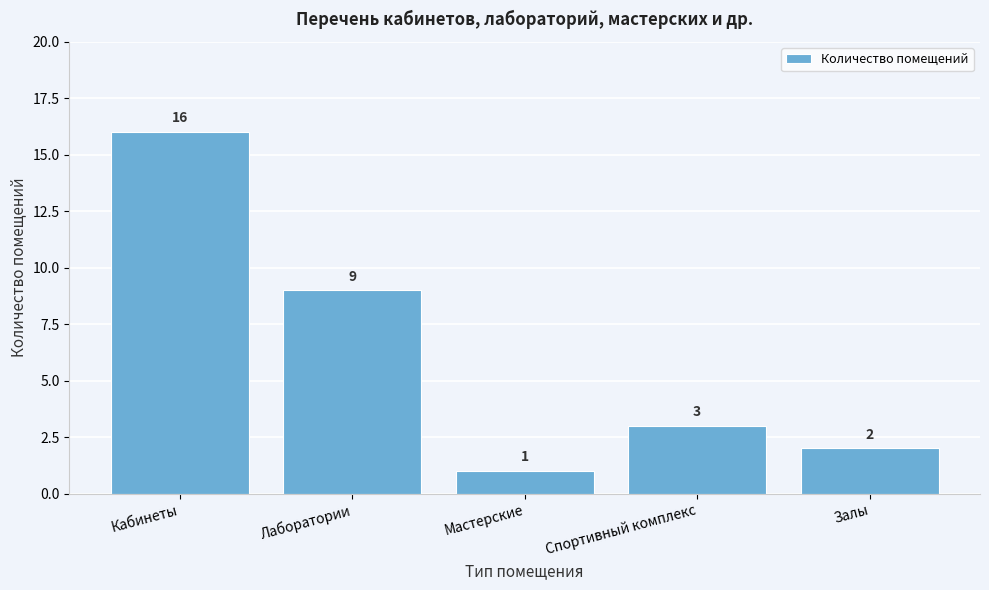

Reading right to left, extract all data points from this chart.

2	3	1	9	16